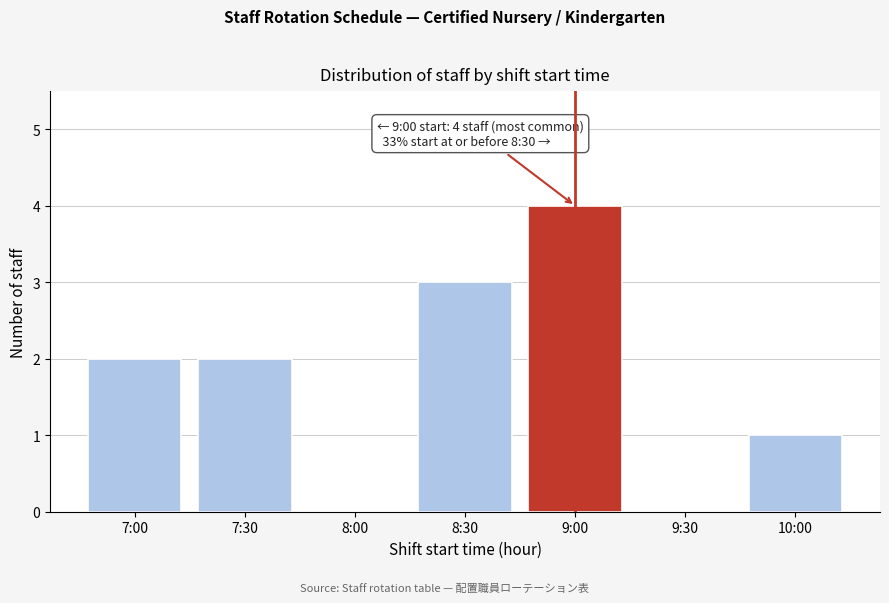

Reading left to right, transcribe all the data shown in this chart.

7:00=2	7:30=2	8:00=0	8:30=3	9:00=4	9:30=0	10:00=1